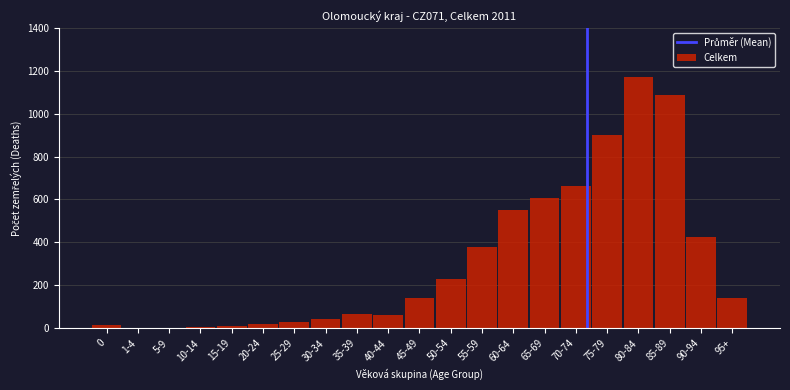

The value at 60-64 is 549. True or false?

True